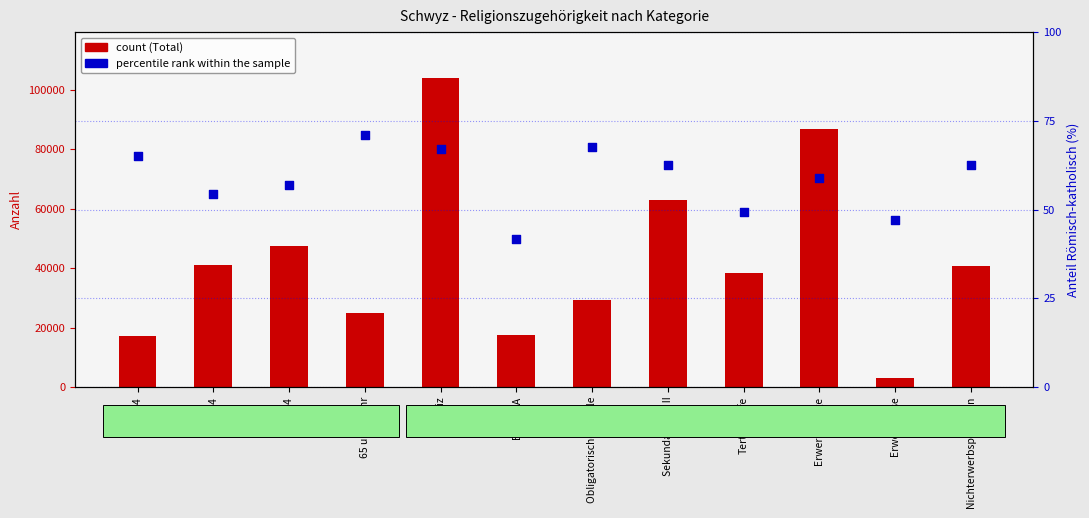

At which category is the sum across all series the highest?

Schweiz